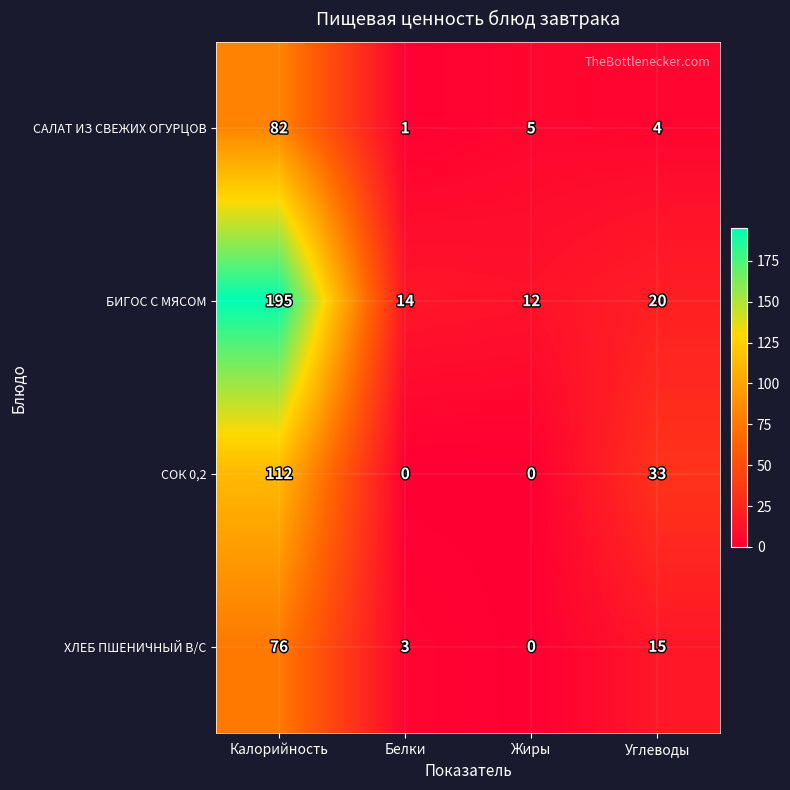

Count the СОК 0,2 values in the range 0 to 112.

4